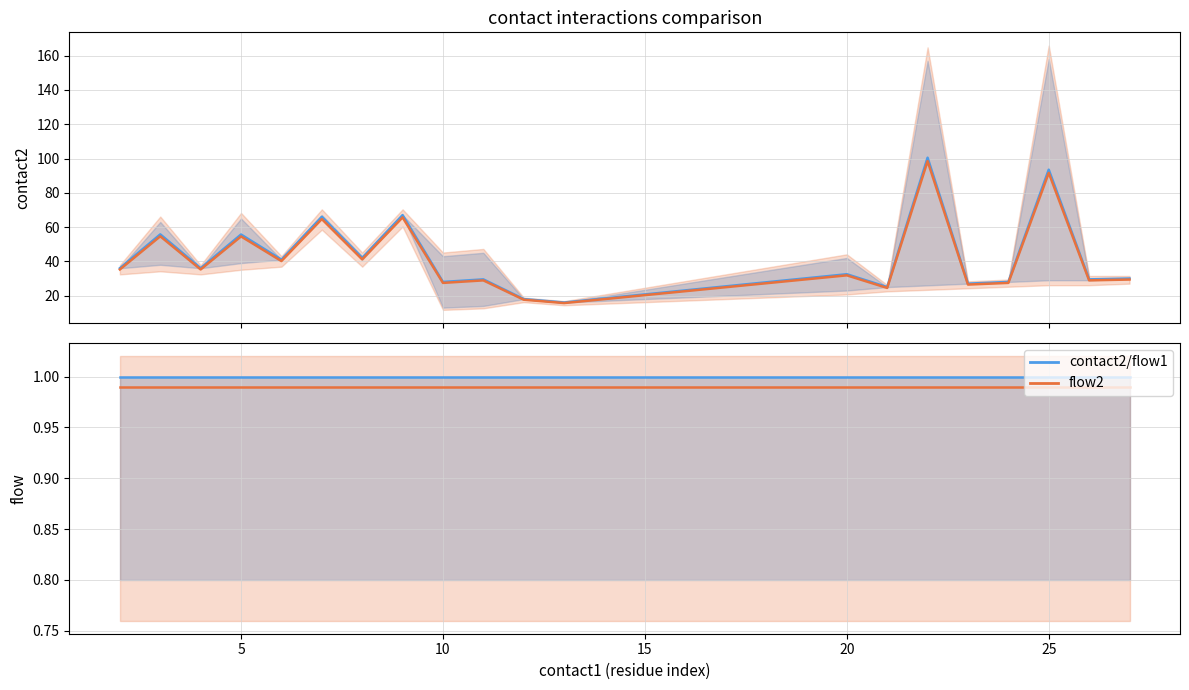

Reading left to right, list all the values displayed in this chart.

contact2: 36.0	55.8	36.0	55.7	41.0	66.0	42.0	67.0	28.0	29.5	18.0	16.0	32.5	25.0	100.5	27.0	28.0	93.5	29.5	30.0
flow2: 1.0	1.0	1.0	1.0	1.0	1.0	1.0	1.0	1.0	1.0	1.0	1.0	1.0	1.0	1.0	1.0	1.0	1.0	1.0	1.0
flow1: 1.0	1.0	1.0	1.0	1.0	1.0	1.0	1.0	1.0	1.0	1.0	1.0	1.0	1.0	1.0	1.0	1.0	1.0	1.0	1.0